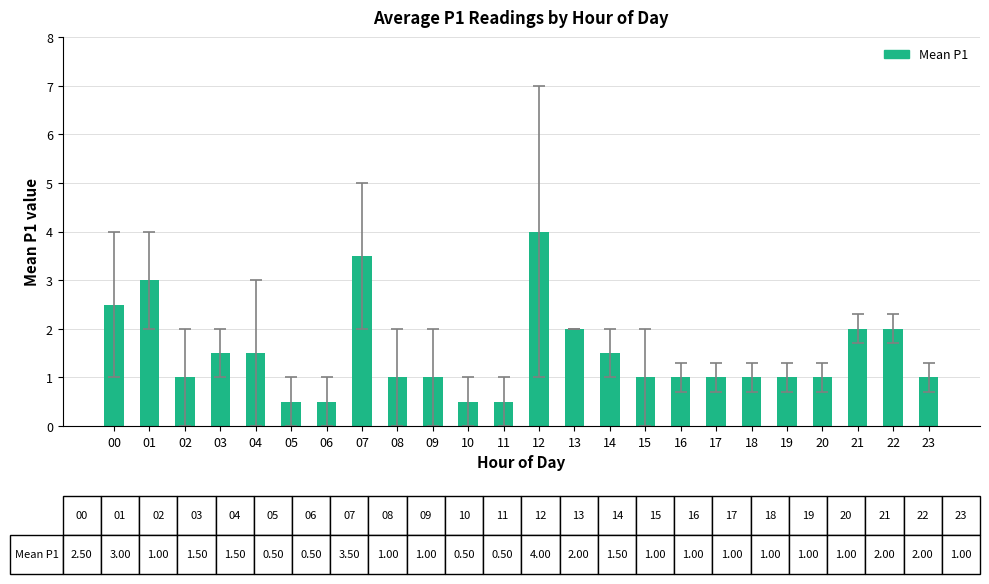

The chart shows a value of 0.4 at 20. True or false?

False